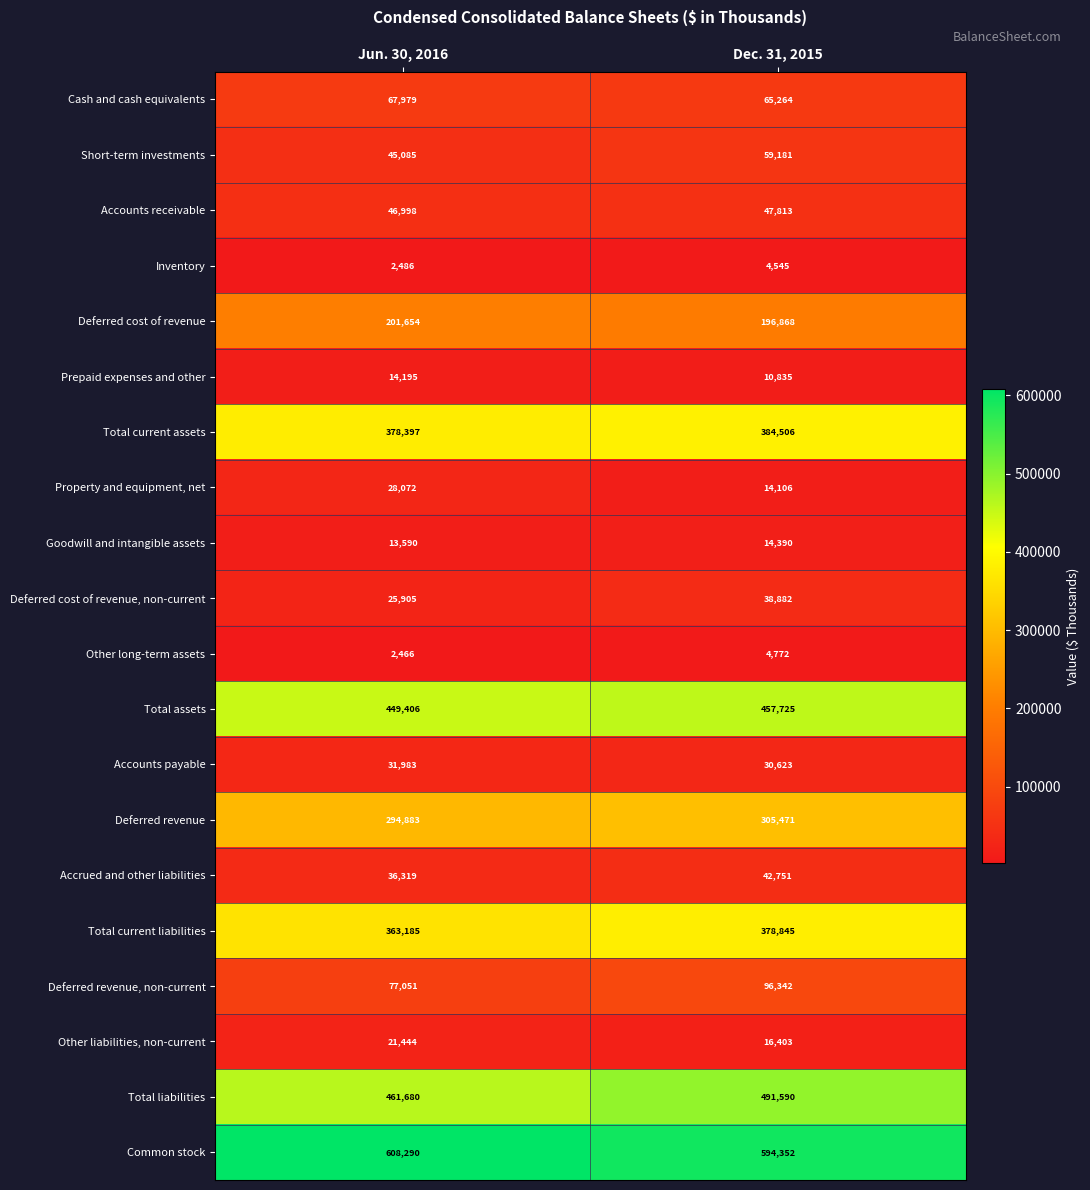

What is the difference between the highest and lowest values at Jun. 30, 2016?

605824